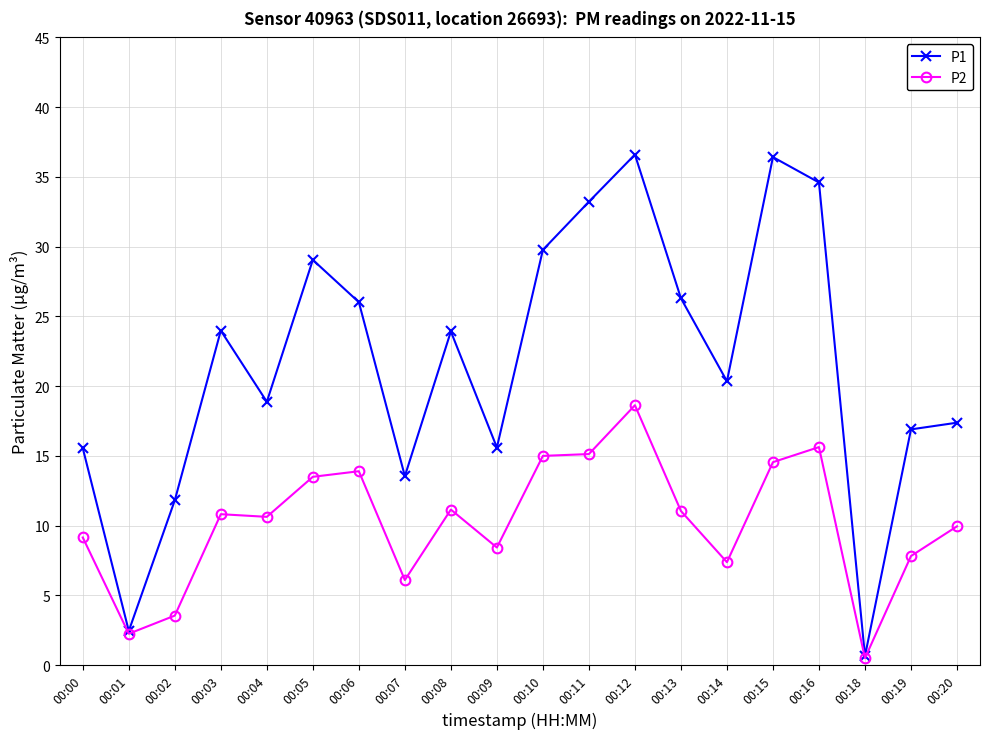

How many values in the P1 series exceed 23?

10